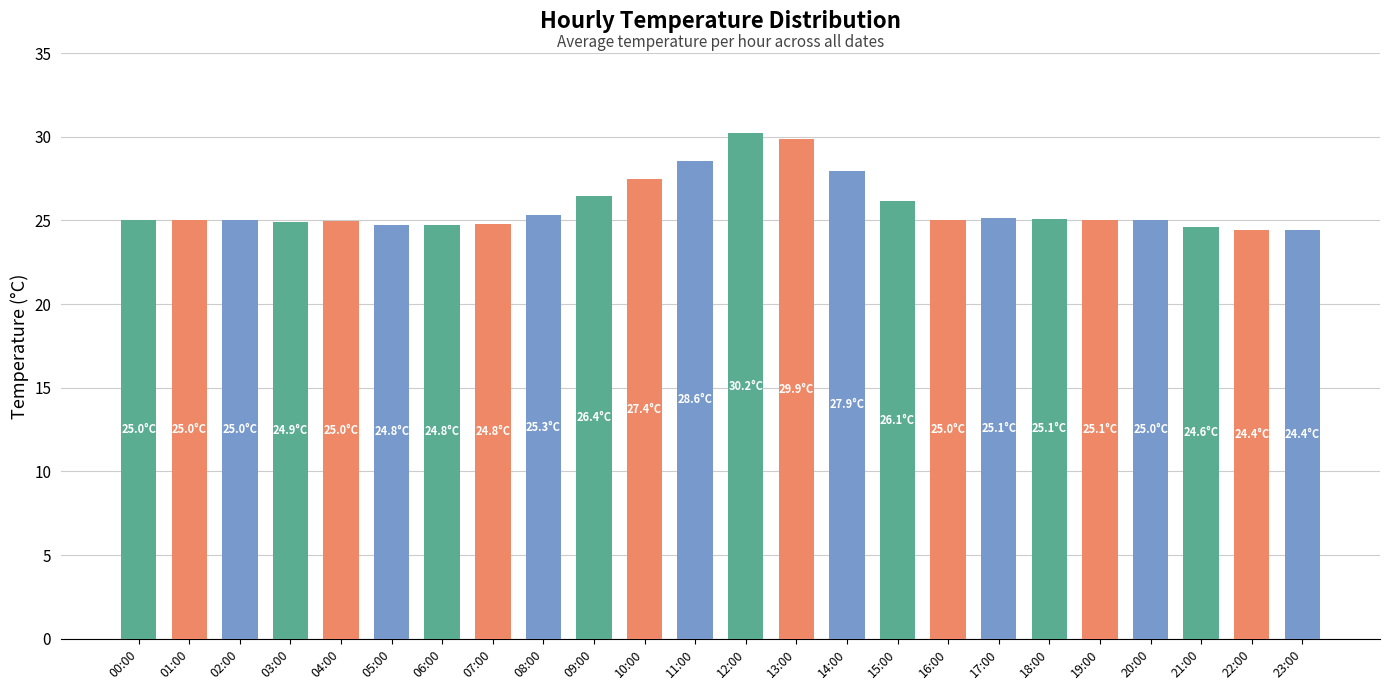

Are the bars horizontal?

No